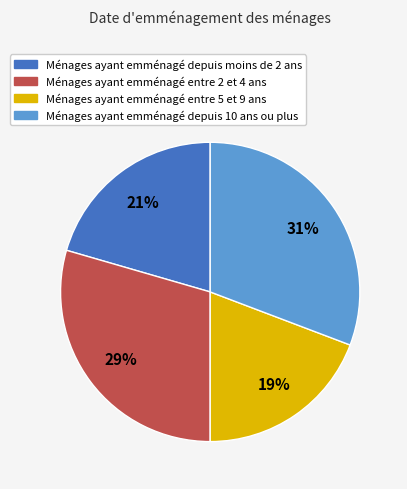

Does Ménages ayant emménagé depuis 10 ans ou plus account for over 50% of the chart?

No